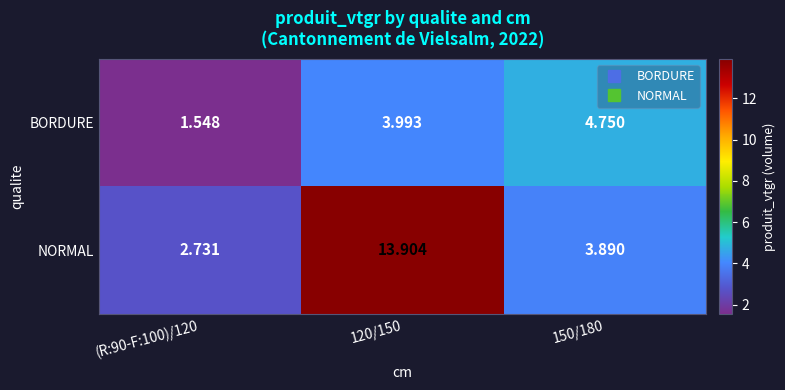

Which series has the largest range (max minus min)?

NORMAL